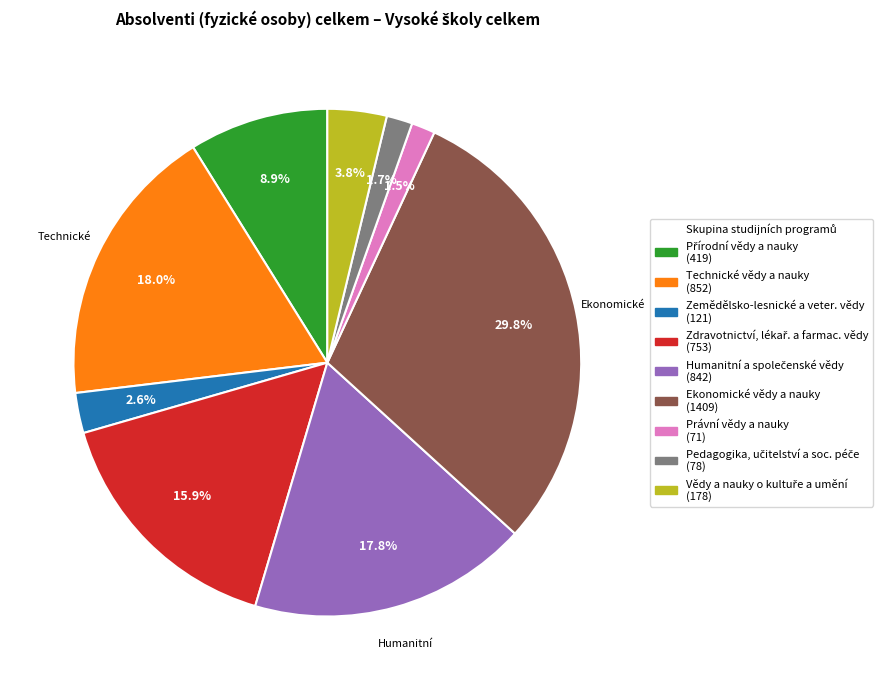

Does Ekonomické vědy a nauky (1409) represent more than half of the total?

No